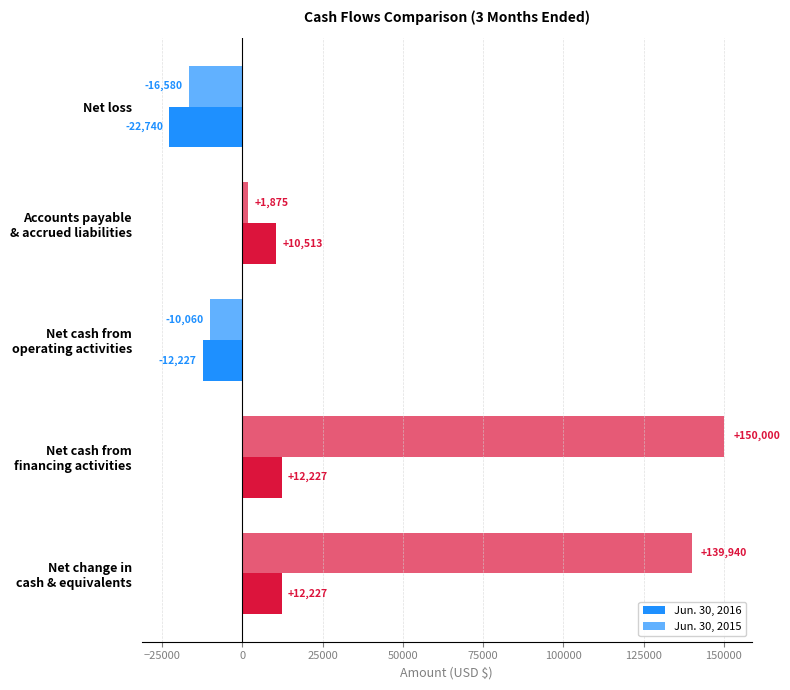

Rank the series by their average value, from lowest to highest.

Jun. 30, 2016, Jun. 30, 2015